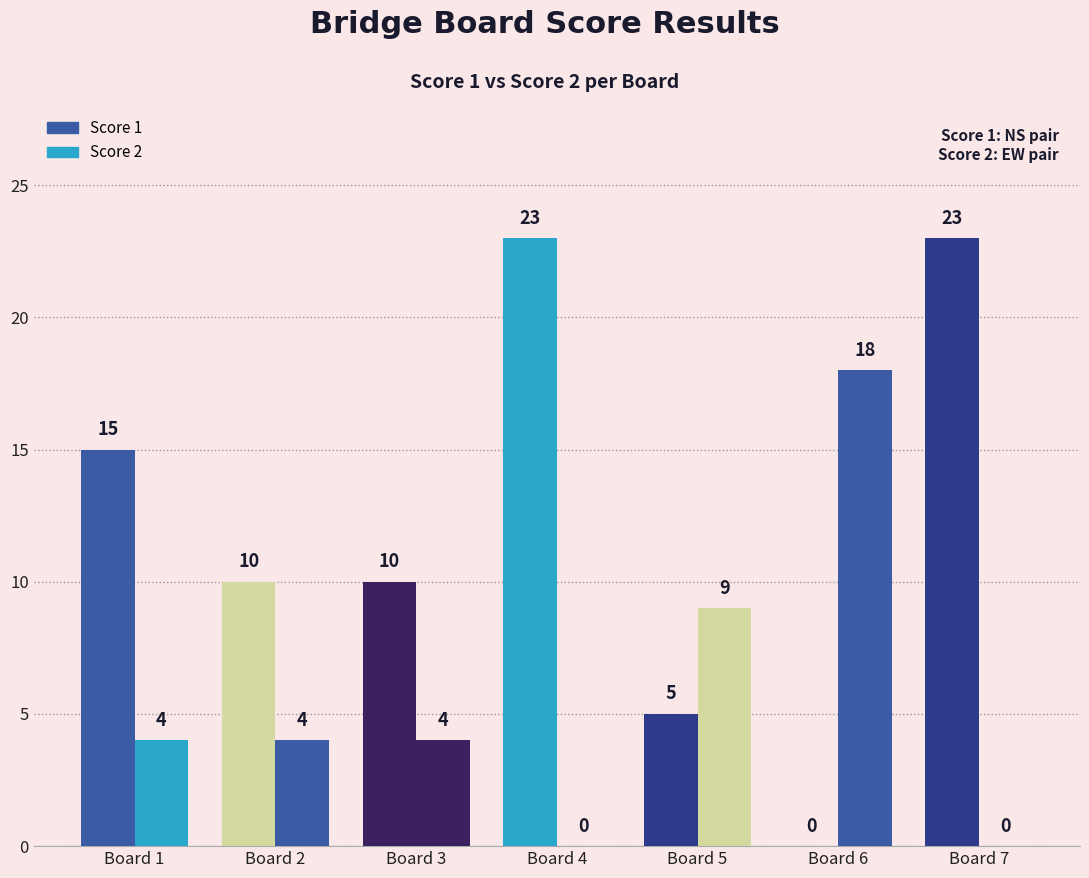

Is the value of Score 1 at Board 6 greater than the value of Score 2 at Board 7?

No